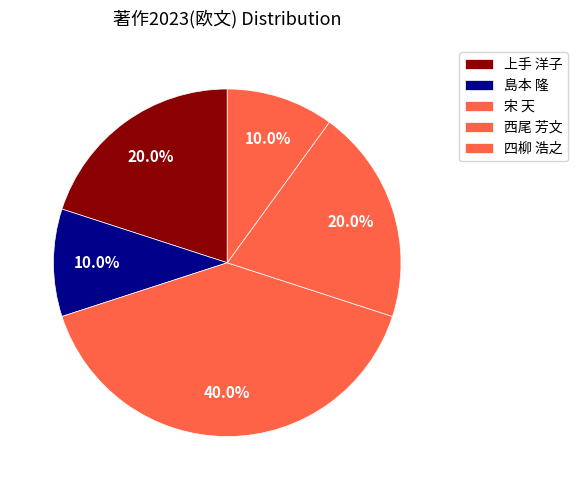

Does 西尾 芳文 represent more than half of the total?

No